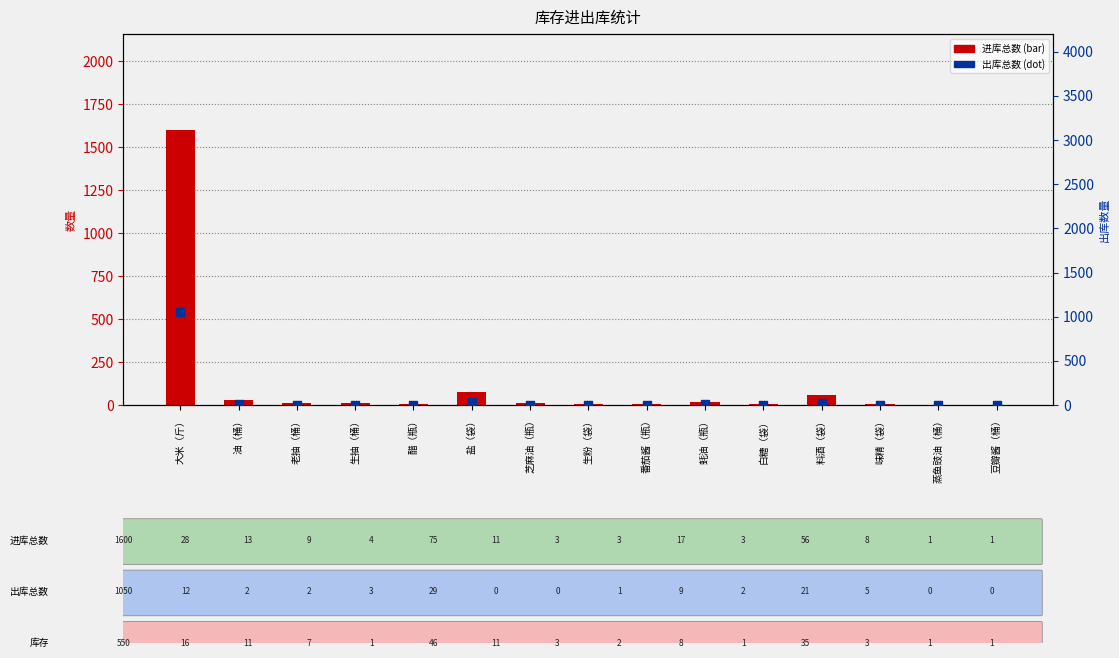

Which series has the largest total across all categories?

进库总数